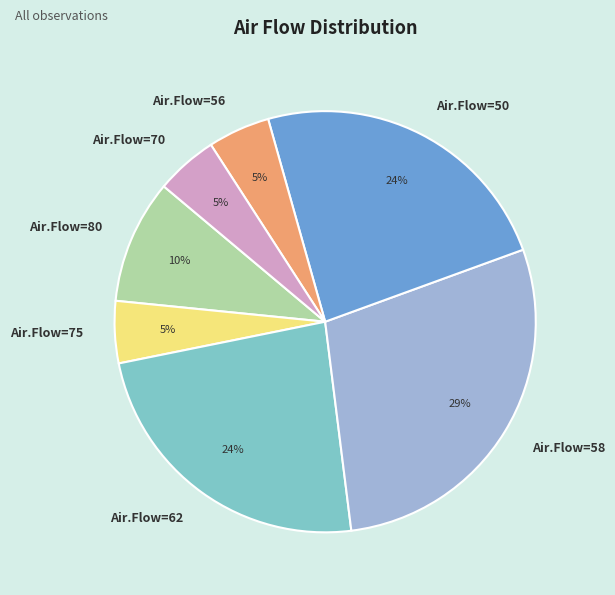

Combined, do Air.Flow=56 and Air.Flow=58 account for over 50%?

No